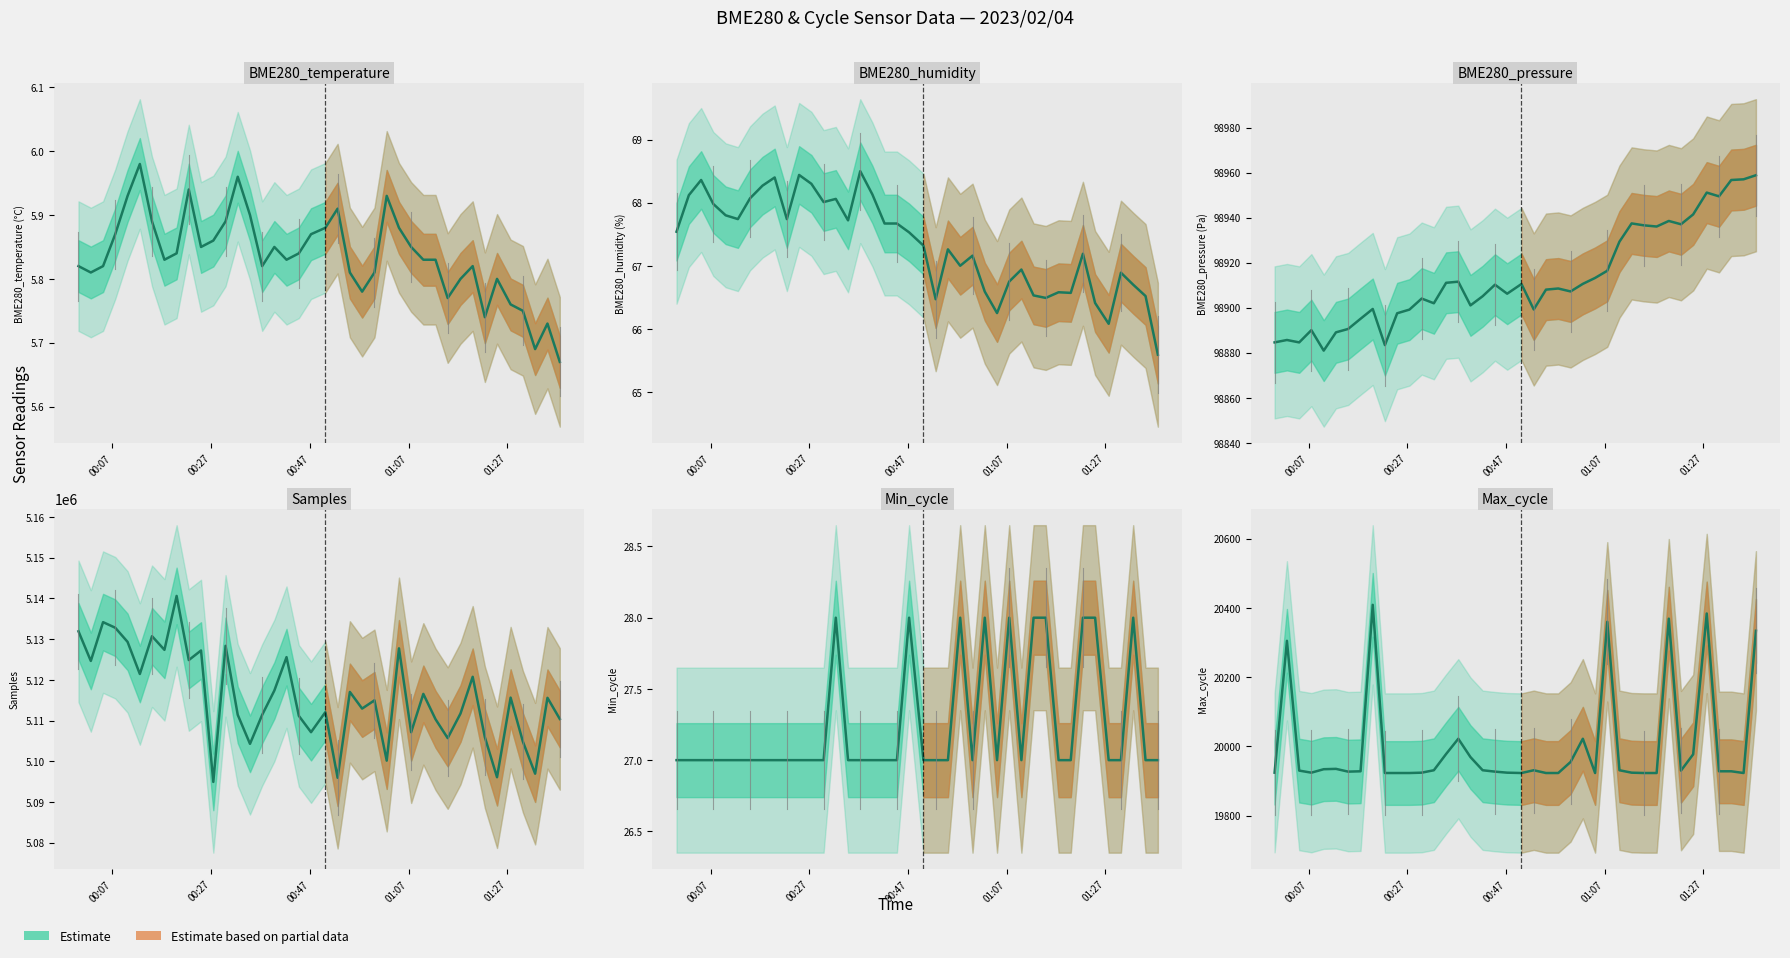

In BME280_temperature, how many points are higher than both neighbors (excluding endpoints)?

9